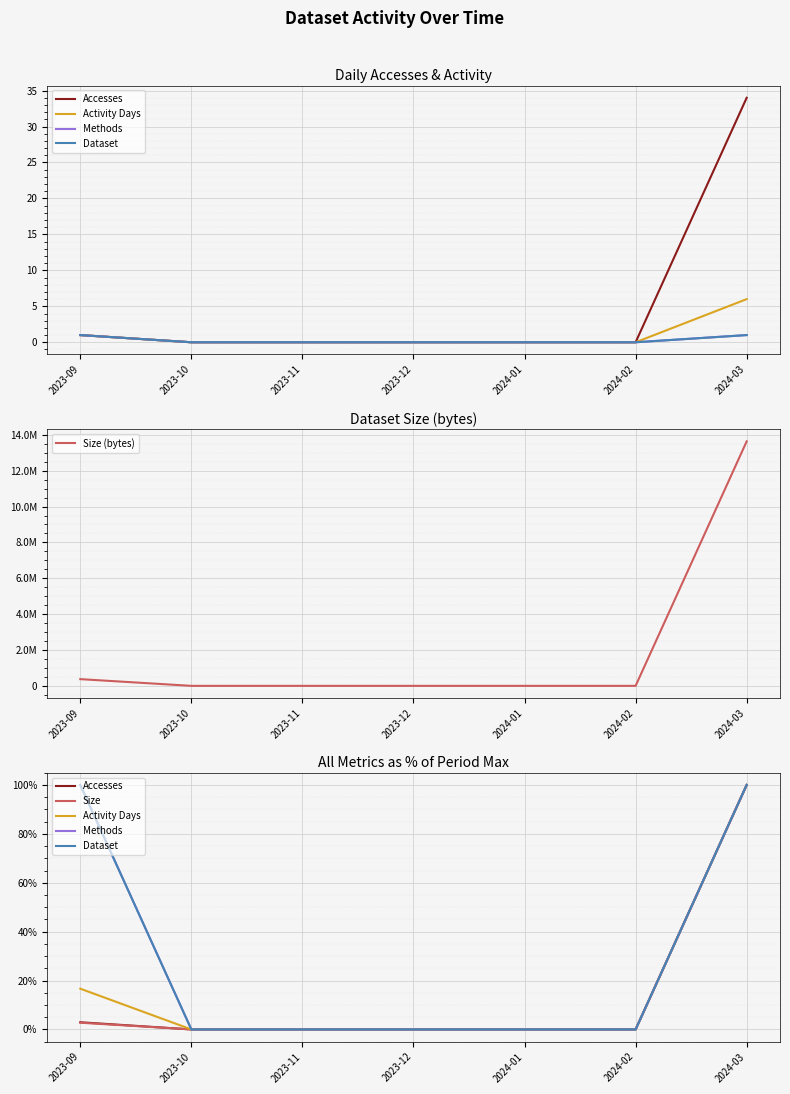

Which series has the largest total across all categories?

Size (bytes)